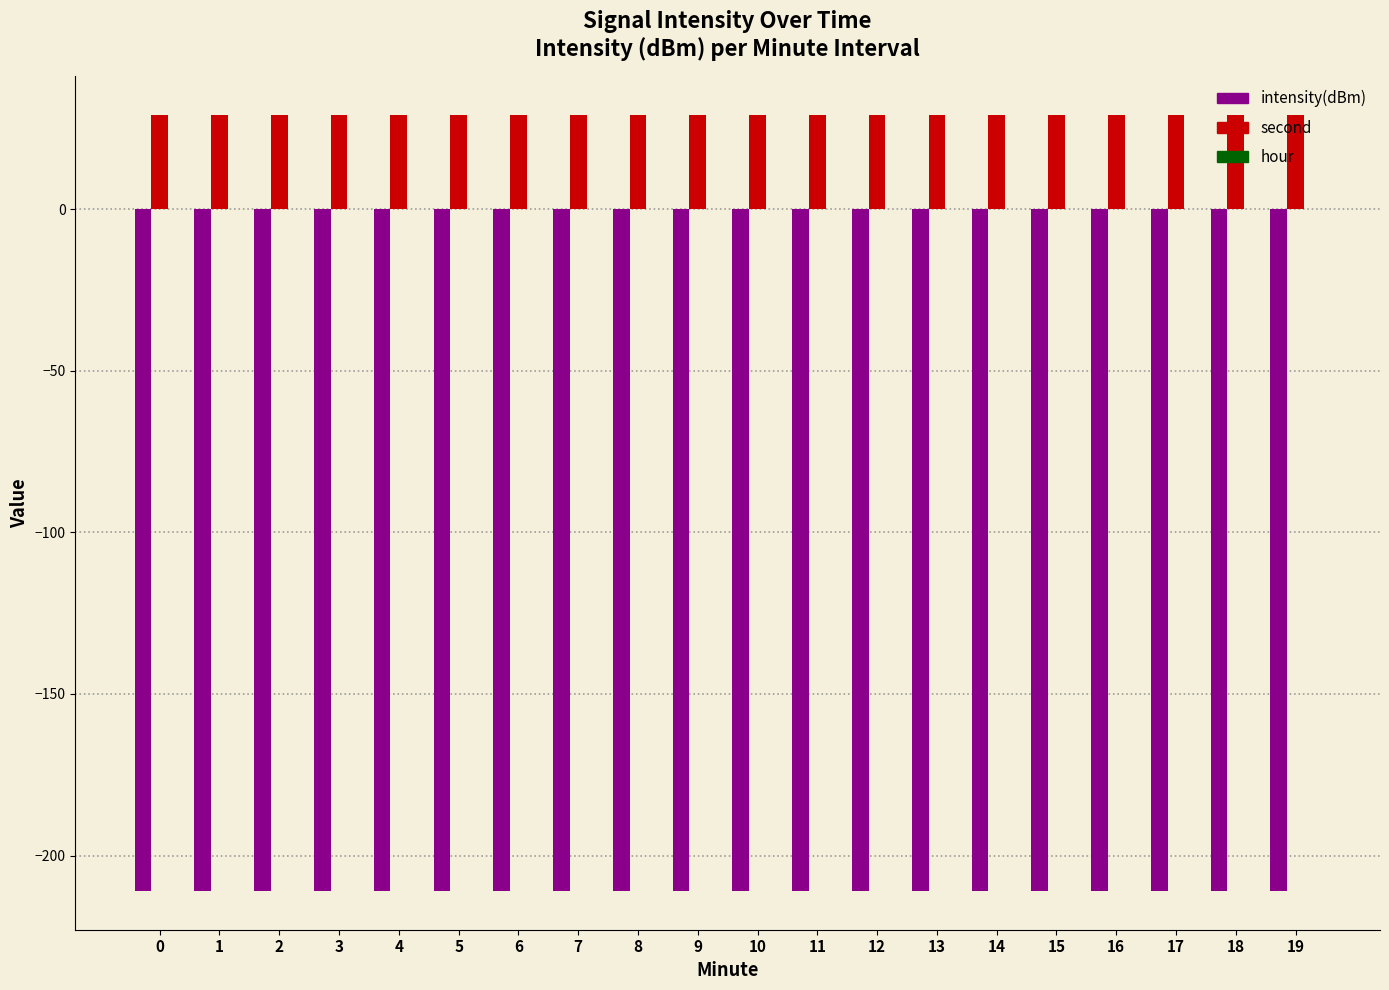

What is the total value across all series at 3?

-181.9